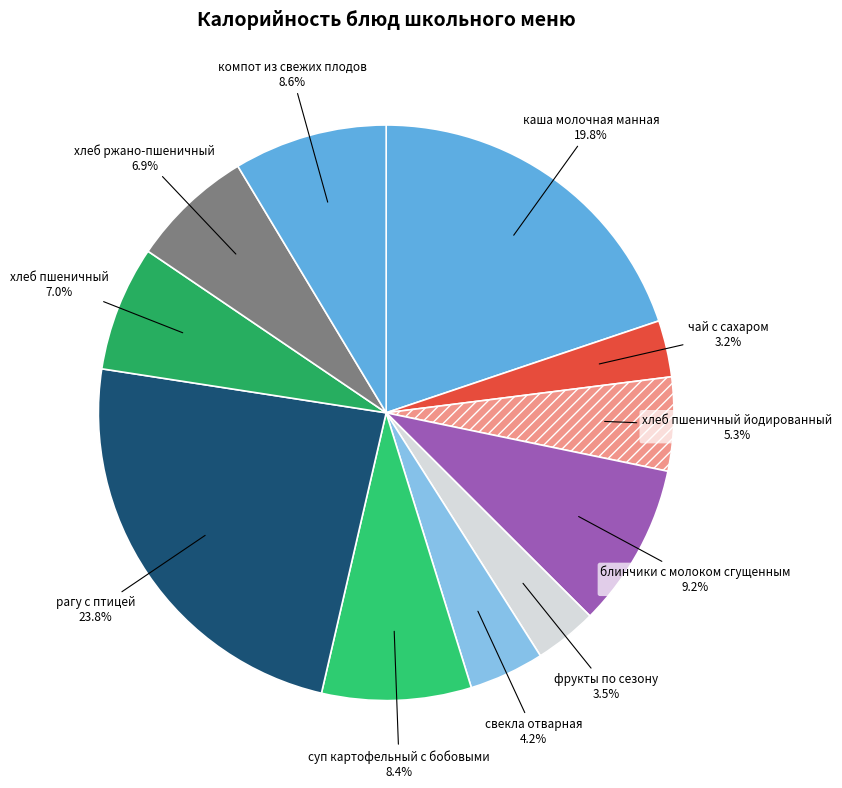

To the nearest percent, what is the difference between the largest and smallest slice percentages?

21%